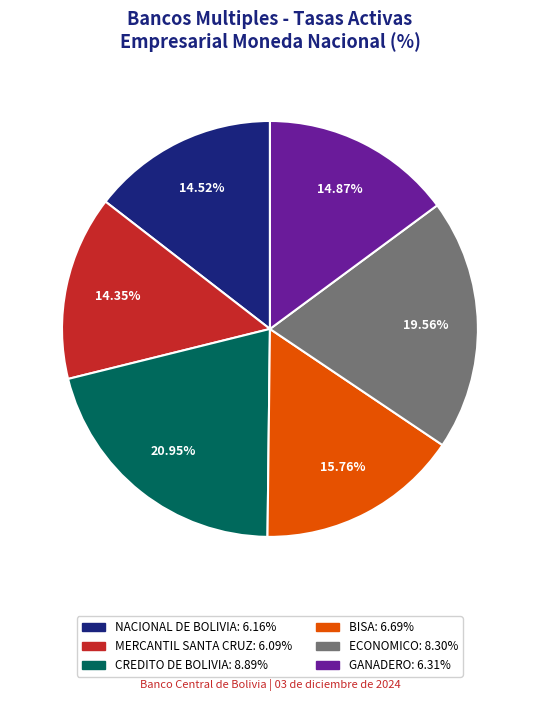

The ECONOMICO slice represents 20% of the pie. True or false?

True